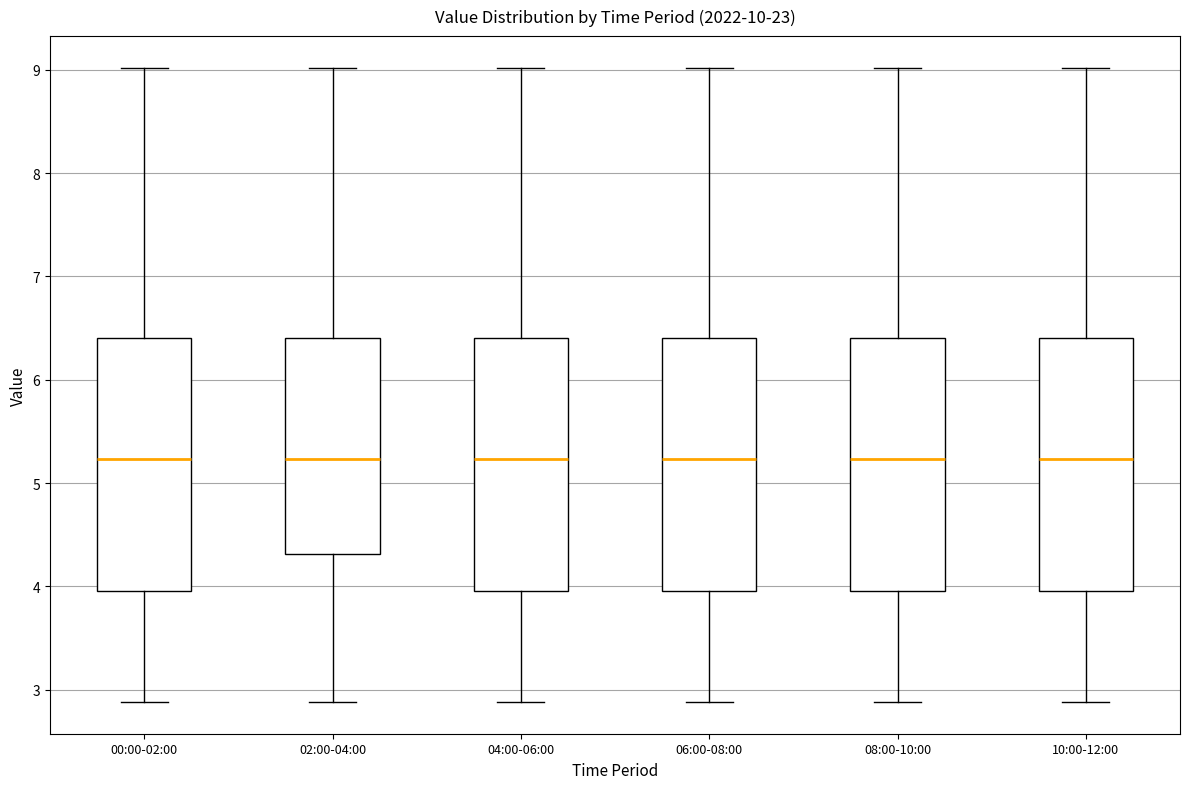

Reading left to right, transcribe this box plot: for each box, give where its median line is, the range the box spans, and where its two whiskers end, as read against the y-axis. The values are not printed on the chart, so give them approximately, as read against the axis.

00:00-02:00: median 5.2, box 4.0 to 6.4, whiskers 2.9 to 9.0
02:00-04:00: median 5.2, box 4.3 to 6.4, whiskers 2.9 to 9.0
04:00-06:00: median 5.2, box 4.0 to 6.4, whiskers 2.9 to 9.0
06:00-08:00: median 5.2, box 4.0 to 6.4, whiskers 2.9 to 9.0
08:00-10:00: median 5.2, box 4.0 to 6.4, whiskers 2.9 to 9.0
10:00-12:00: median 5.2, box 4.0 to 6.4, whiskers 2.9 to 9.0